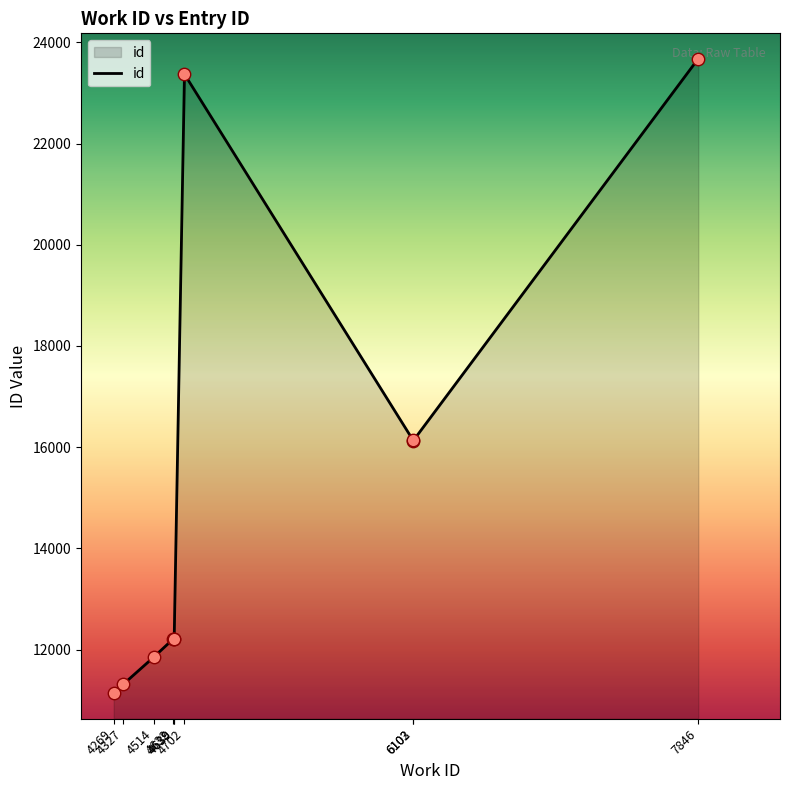

Which has a higher value, 4632 or 4327?

4632